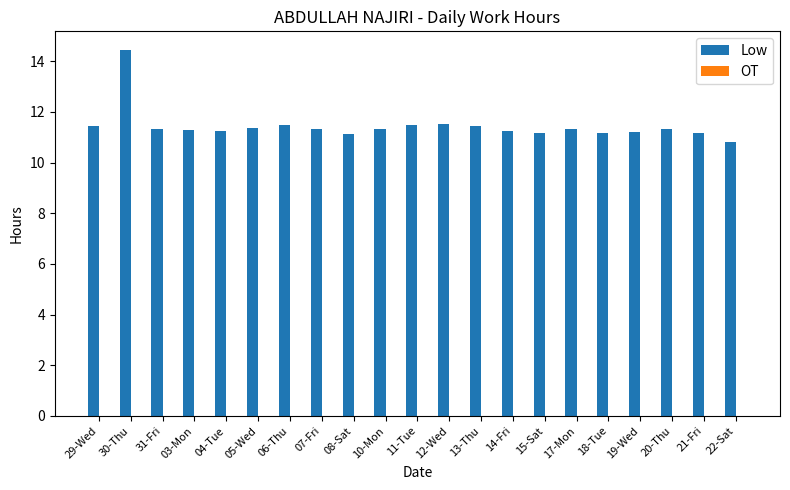

At which category does the chart reach its peak across all series?

30-Thu